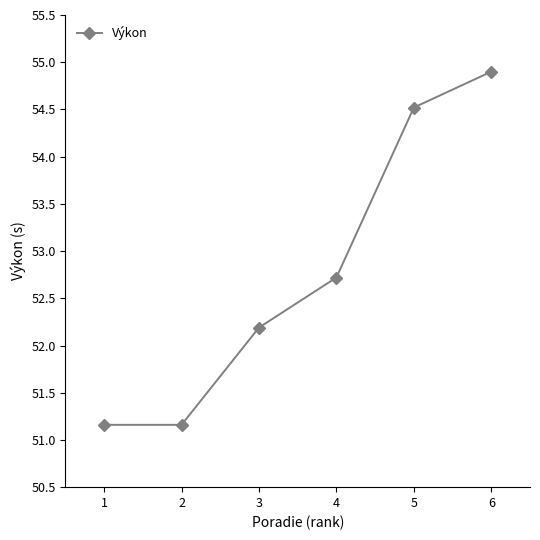

What is the difference between the values at 5 and 1?

3.4